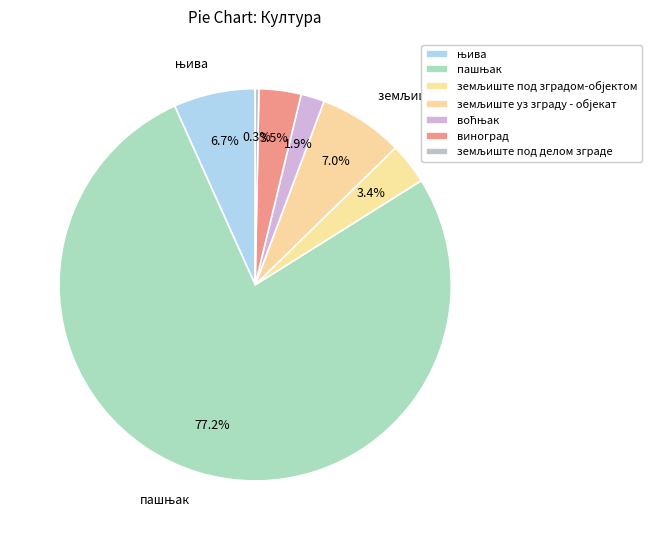

How many segments does this pie chart have?

7